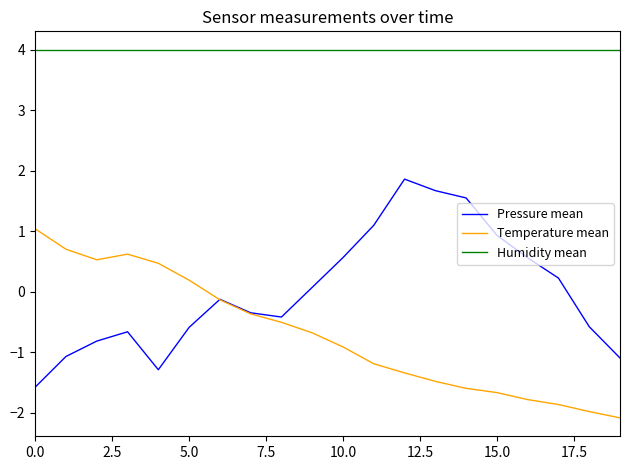

True or false: Humidity mean and Temperature mean cross at least once.

False